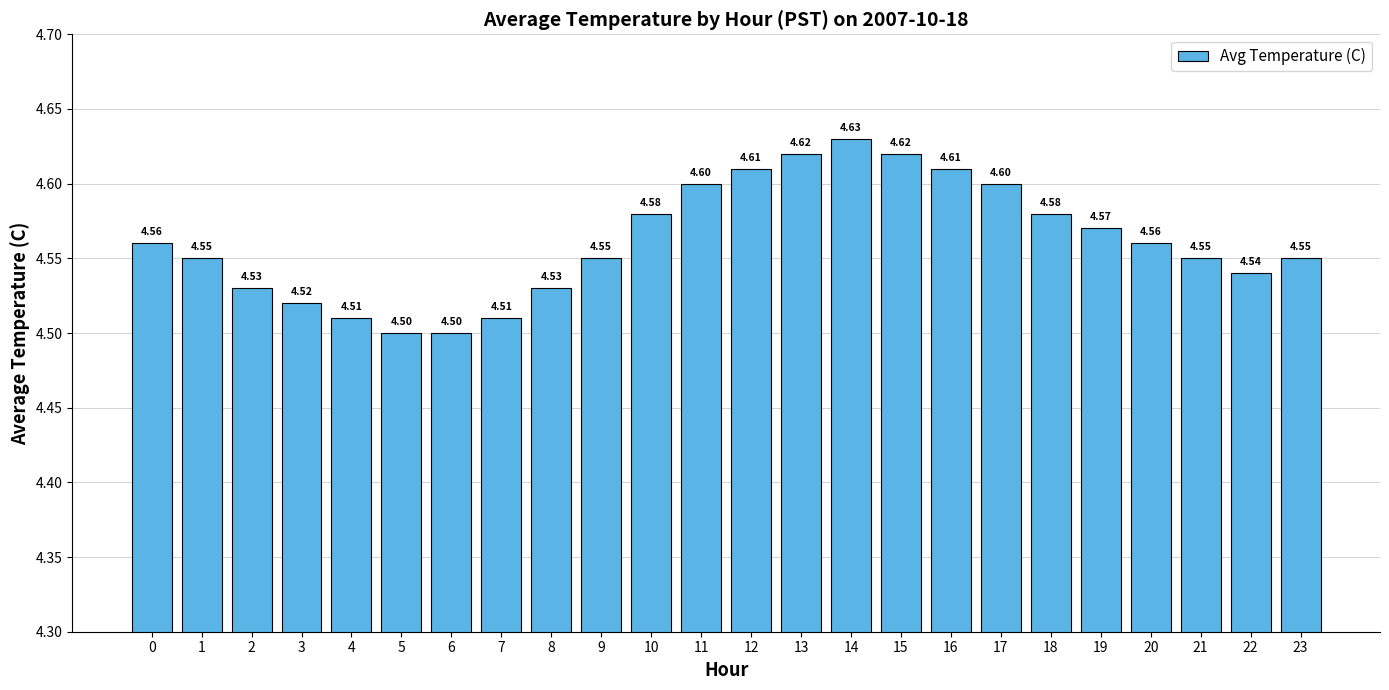

Which category has the highest value across all series?

14